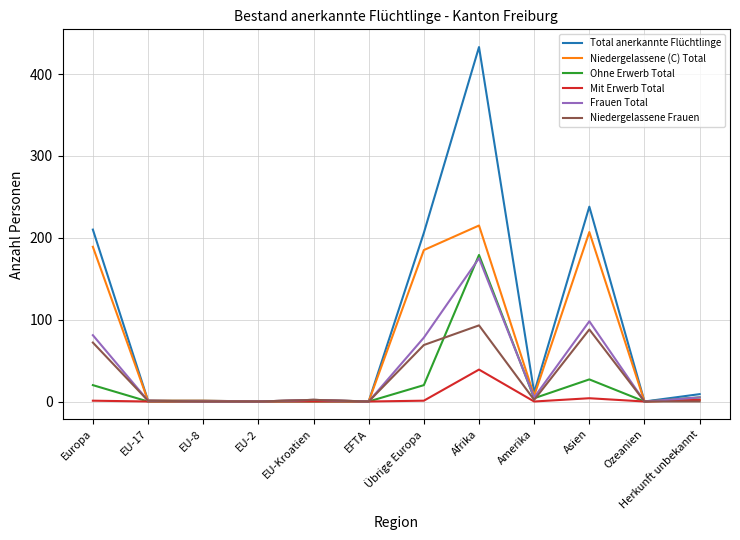

Rank the series by their maximum value, from highest to lowest.

Total anerkannte Flüchtlinge, Niedergelassene (C) Total, Ohne Erwerb Total, Frauen Total, Niedergelassene Frauen, Mit Erwerb Total